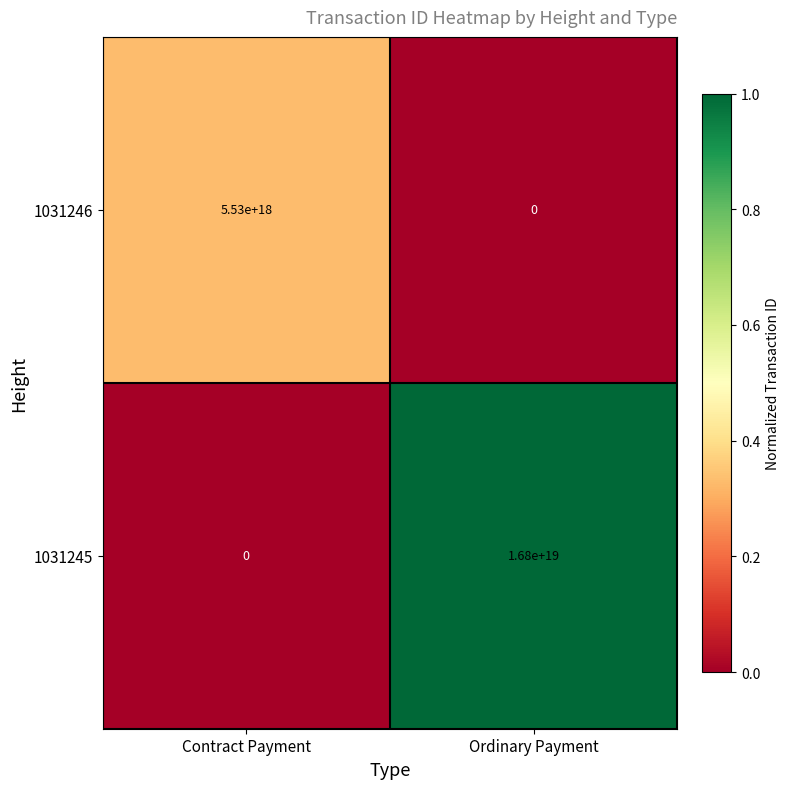

At which label is 1031246 closest to 2765000000000000000?

Contract Payment